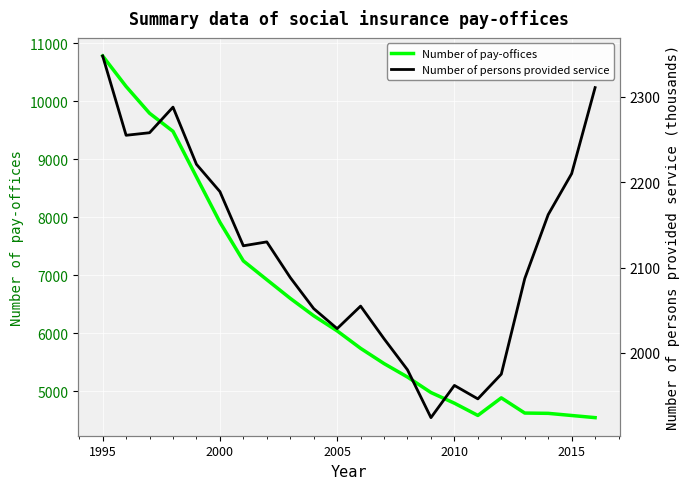

At which label is Number of pay-offices closest to 7663?

2000